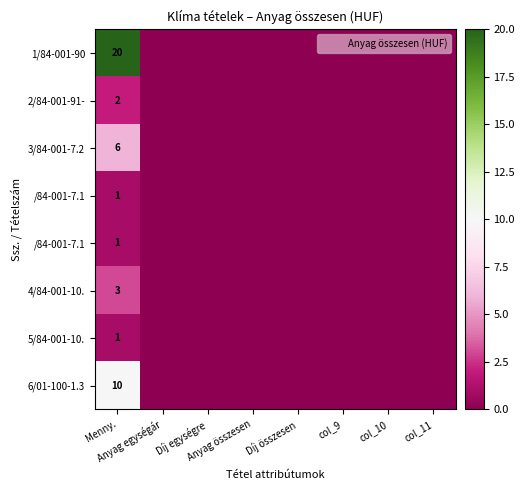

How many distinct data groups are displayed?

8